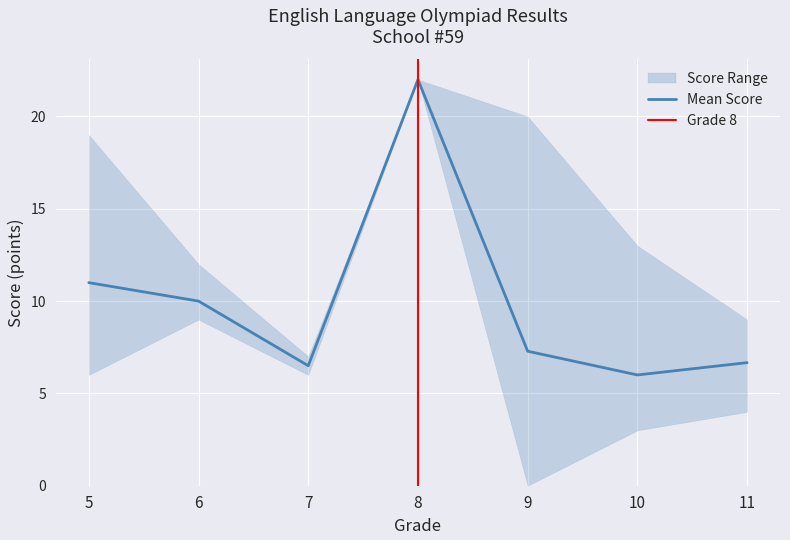

Does the chart display data point markers on the line(s)?

No